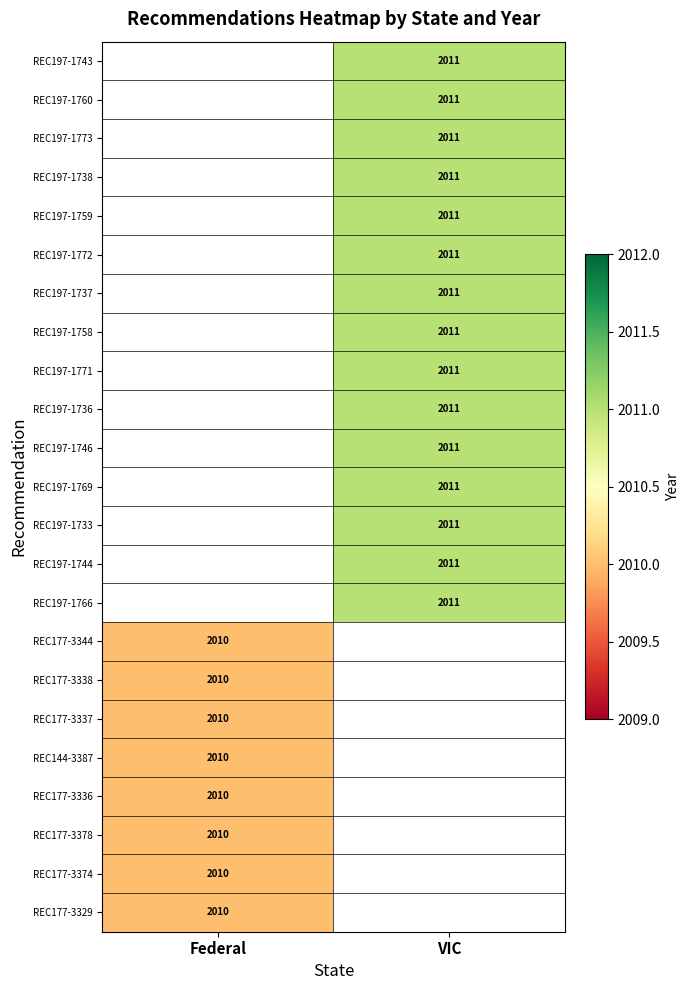

The value of REC197-1746 at VIC is 1318. True or false?

False